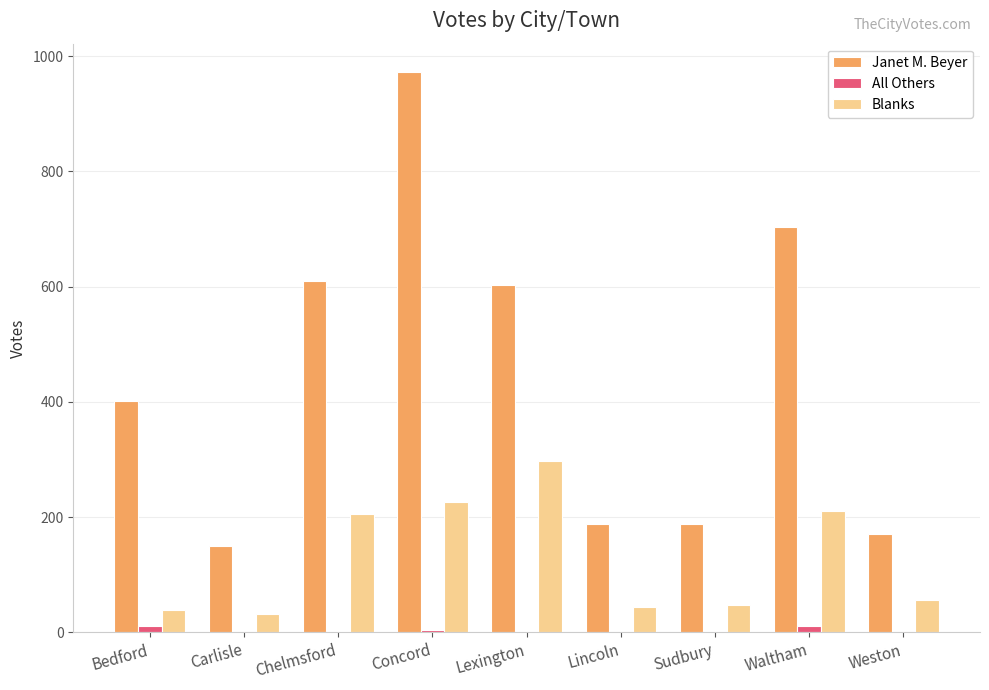

Between Concord and Lexington, which series saw the biggest shift?

Janet M. Beyer